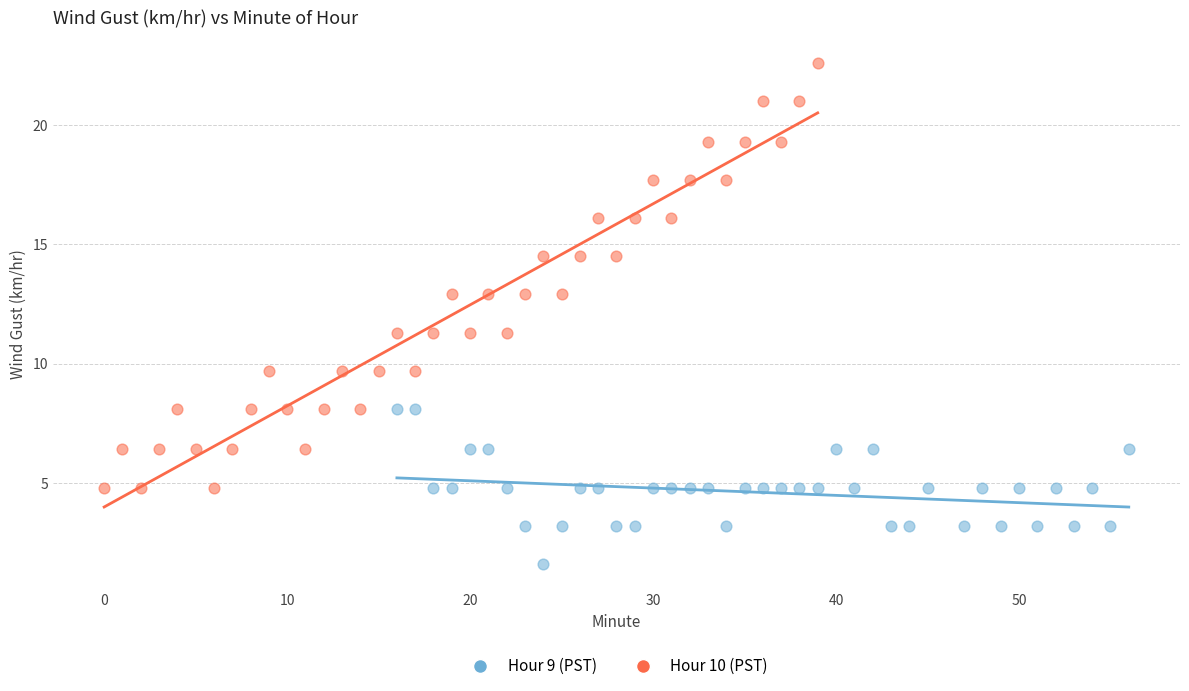

Which series reaches the maximum Y coordinate?

Hour 10 (PST)